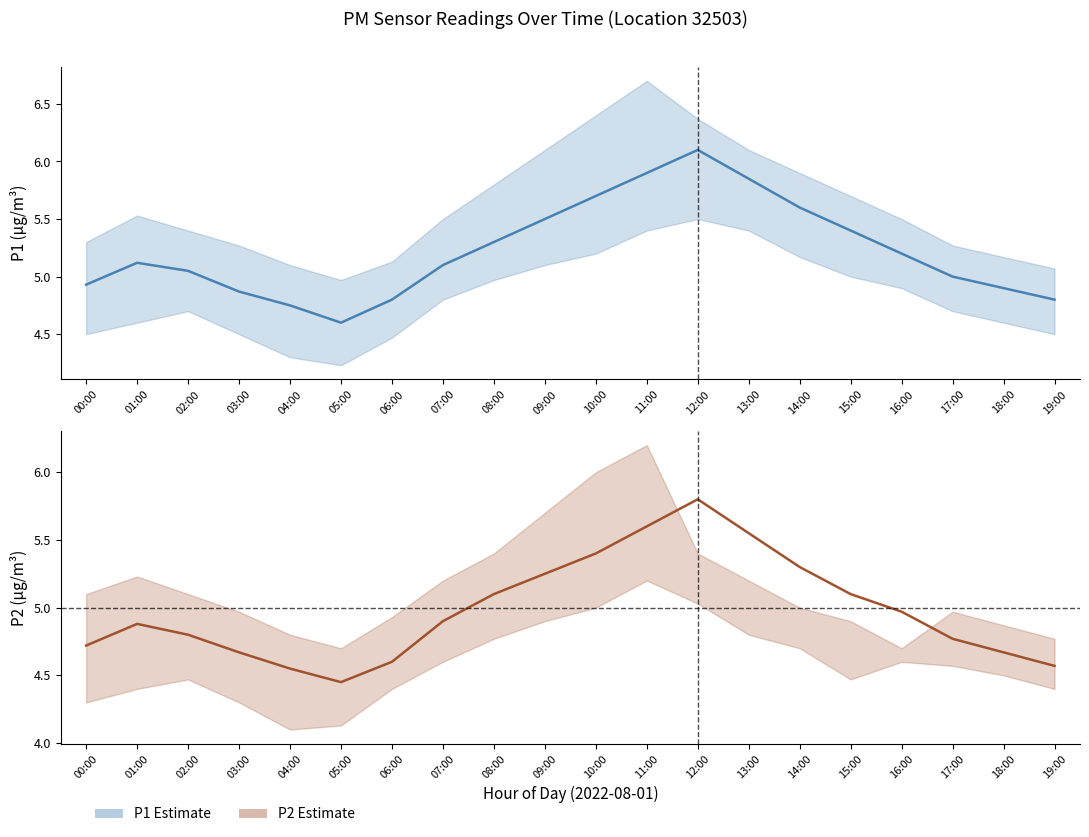

At which label does P1 first exceed 5?

01:00